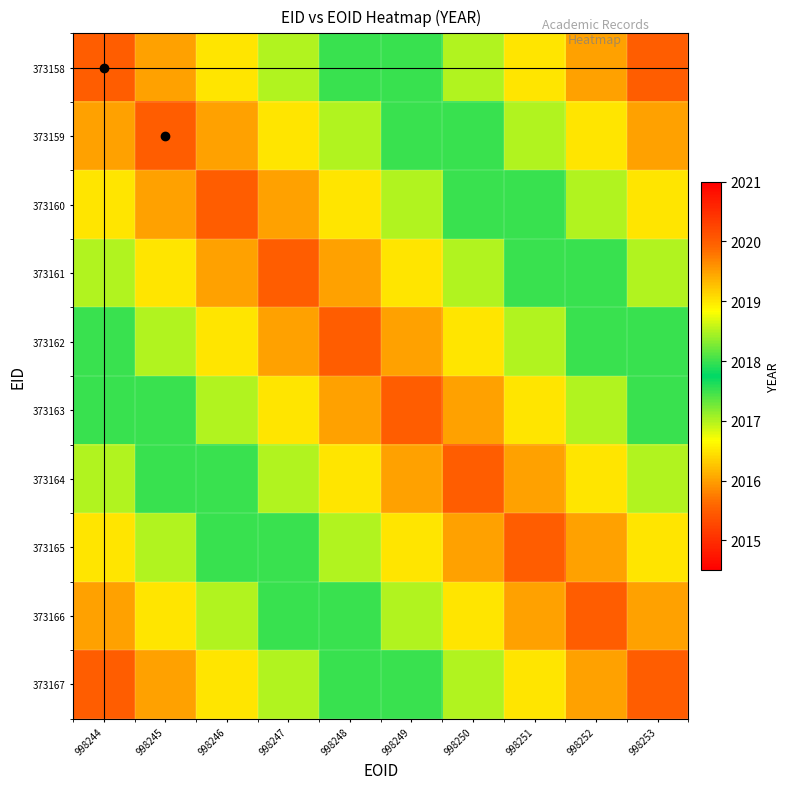

What is the total value across all series at 998248?

20187.5